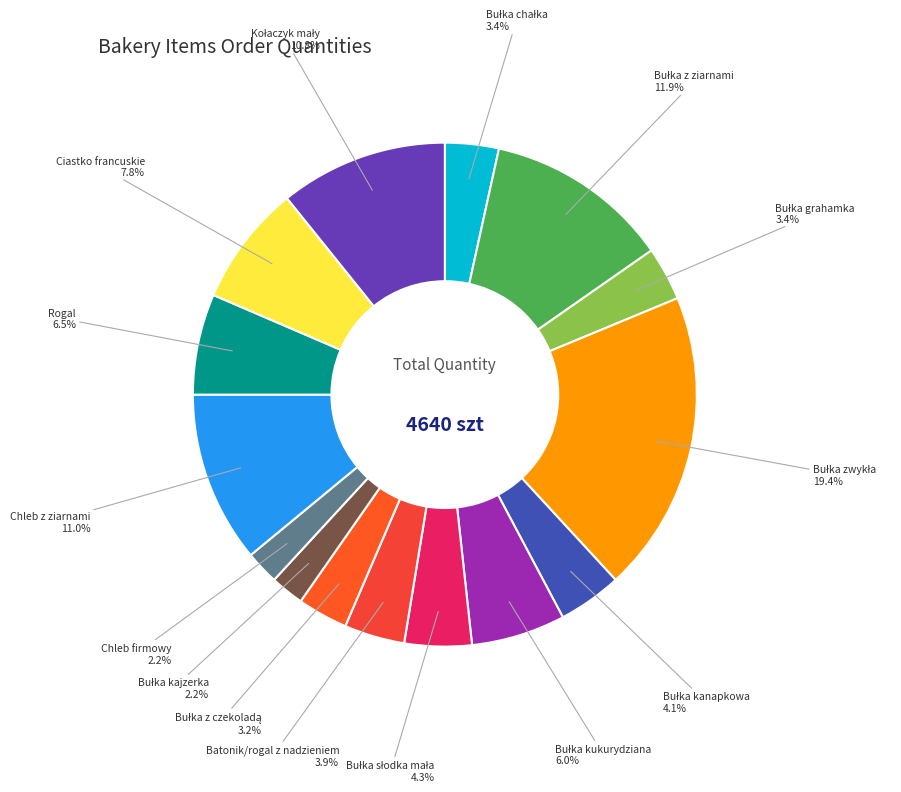

Approximately how many times larger is the value at Ciastko francuskie compared to Batonik/rogal z nadzieniem?

2.0